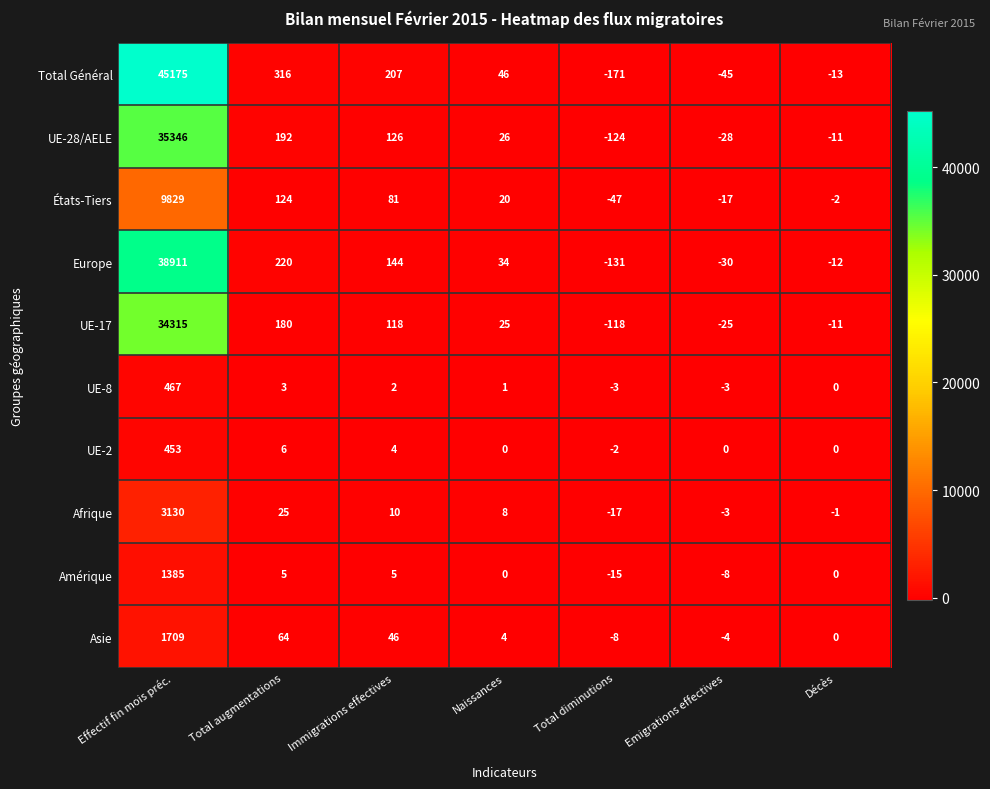

The Asie series shows 679 at Effectif fin mois préc.. True or false?

False